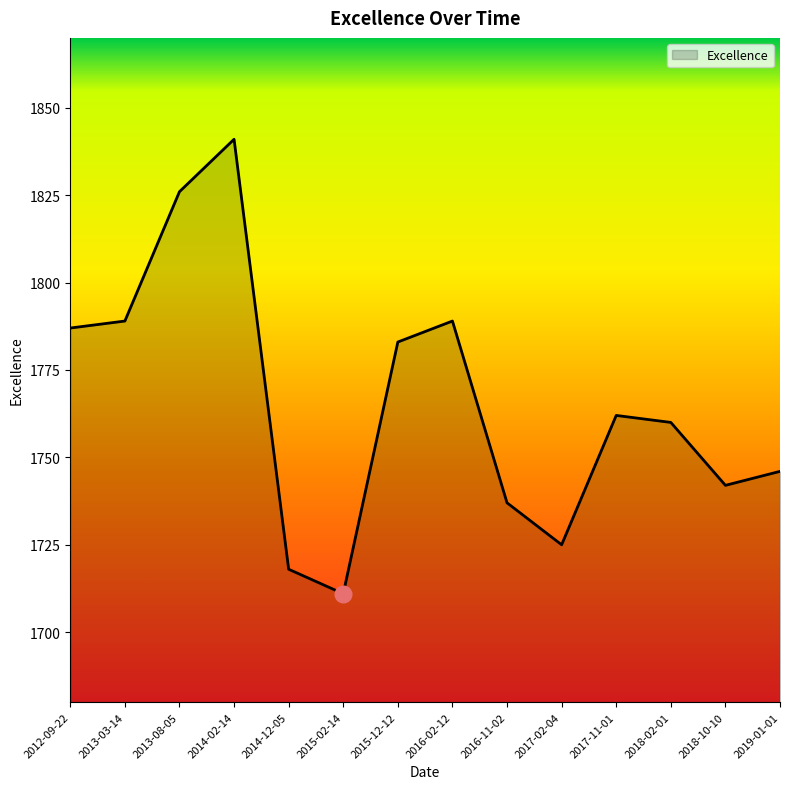

Which category has the highest value across all series?

2014-02-14